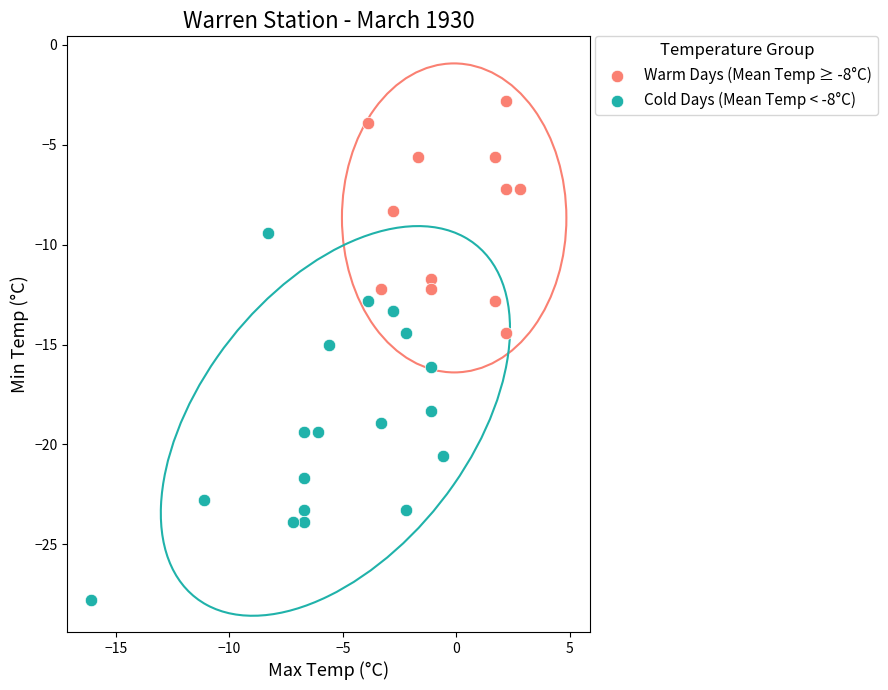

Which series has the largest Y range (max minus min)?

Cold Days (Mean Temp < -8°C)